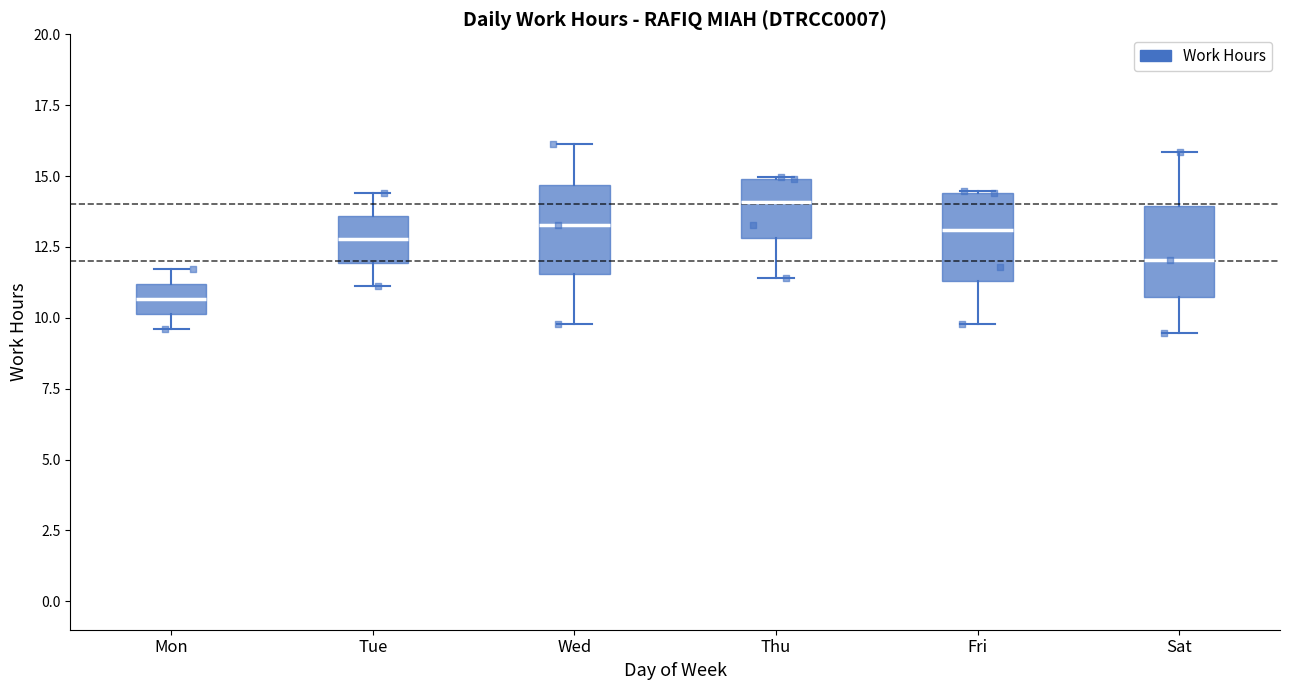

Reading left to right, transcribe this box plot: for each box, give where its median line is, the range the box spans, and where its two whiskers end, as read against the y-axis. The values are not printed on the chart, so give them approximately, as read against the axis.

Mon: median 10.5, box 10.0 to 11.0, whiskers 9.5 to 11.5
Tue: median 13.0, box 12.0 to 13.5, whiskers 11.0 to 14.5
Wed: median 13.5, box 11.5 to 14.5, whiskers 10.0 to 16.0
Thu: median 14.0, box 13.0 to 15.0, whiskers 11.5 to 15.0
Fri: median 13.0, box 11.5 to 14.5, whiskers 10.0 to 14.5
Sat: median 12.0, box 11.0 to 14.0, whiskers 9.5 to 16.0